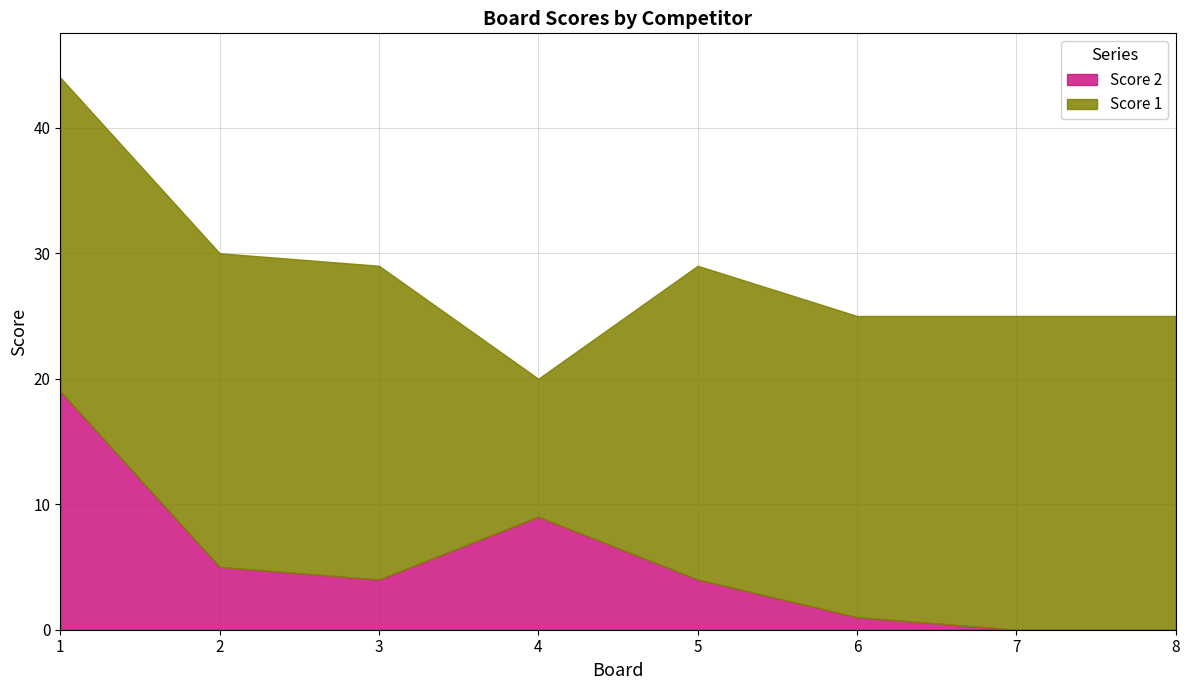

True or false: Score 1 and Score 2 intersect in this chart.

False